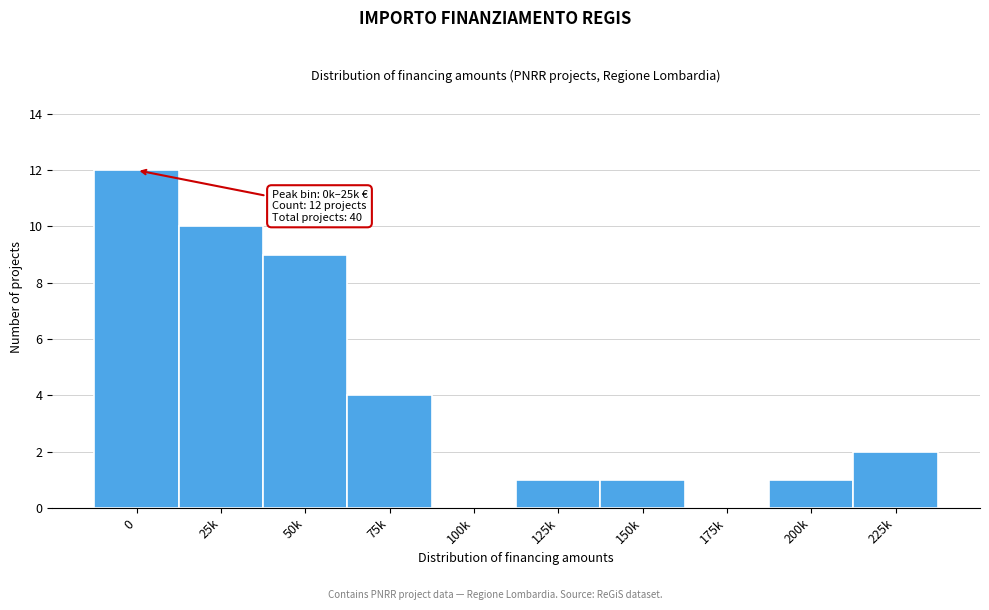

Reading left to right, list all the values displayed in this chart.

0=12	25k=10	50k=9	75k=4	100k=0	125k=1	150k=1	175k=0	200k=1	225k=2